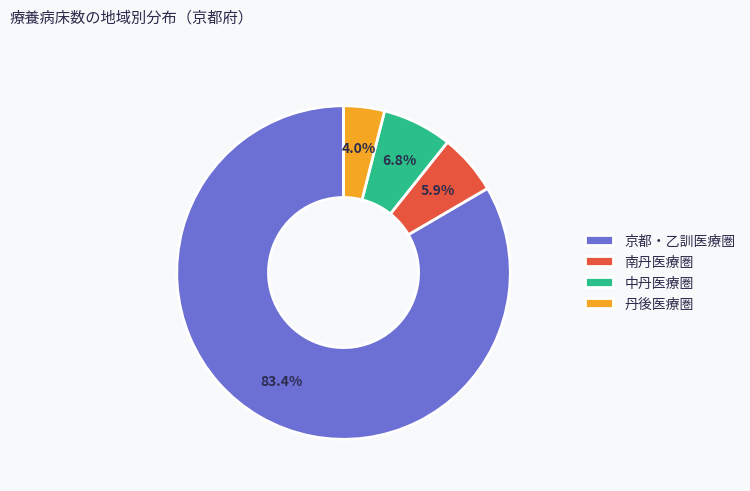

Rank the categories by value from highest to lowest.

京都・乙訓医療圏, 中丹医療圏, 南丹医療圏, 丹後医療圏